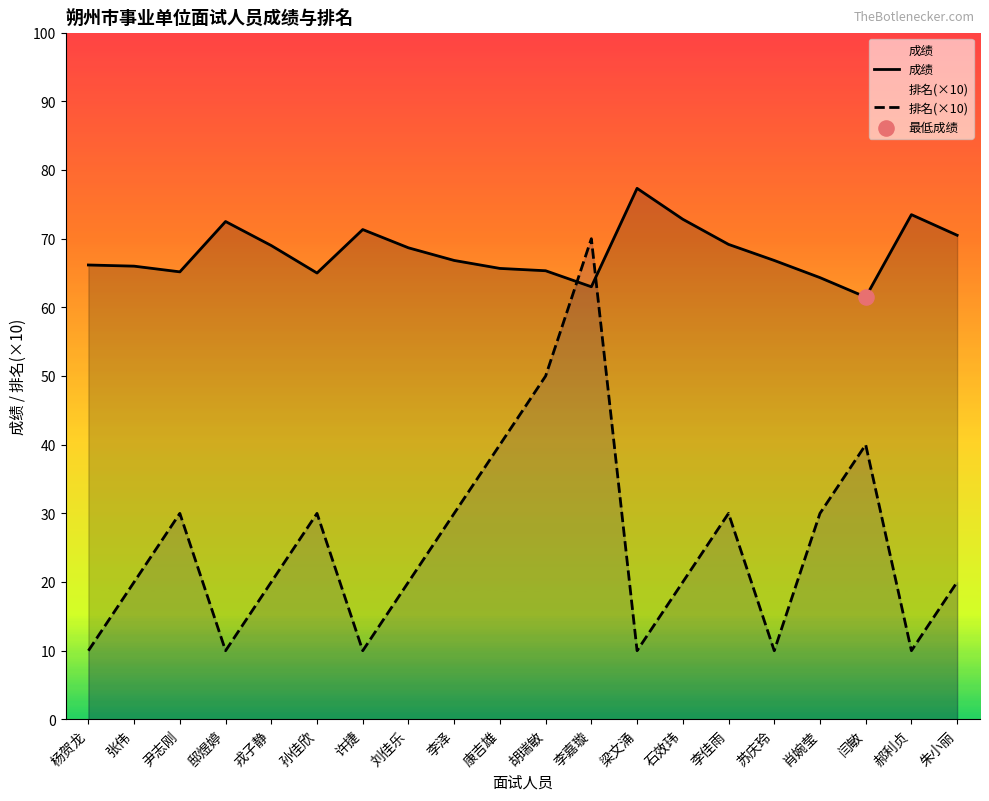

At how many categories does at least one series exceed 35?

20